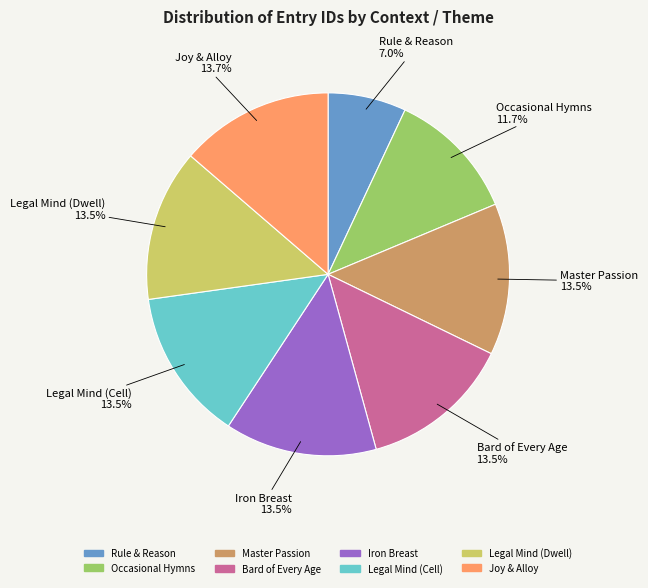

To the nearest percent, what portion does Occasional Hymns represent?

12%